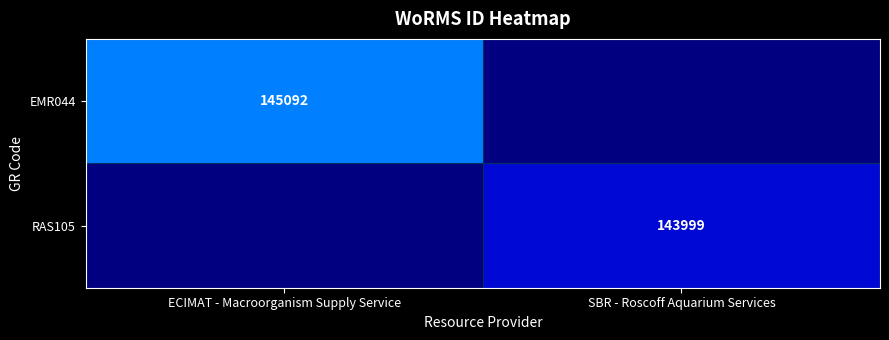

Count the number of categories in the chart.

2